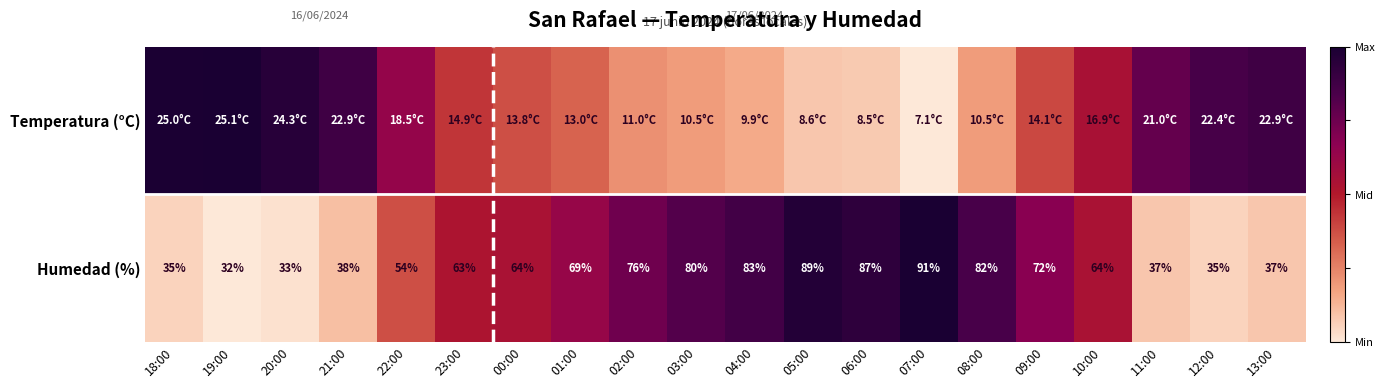

How many data points in Humedad (%) are less than 64?

9